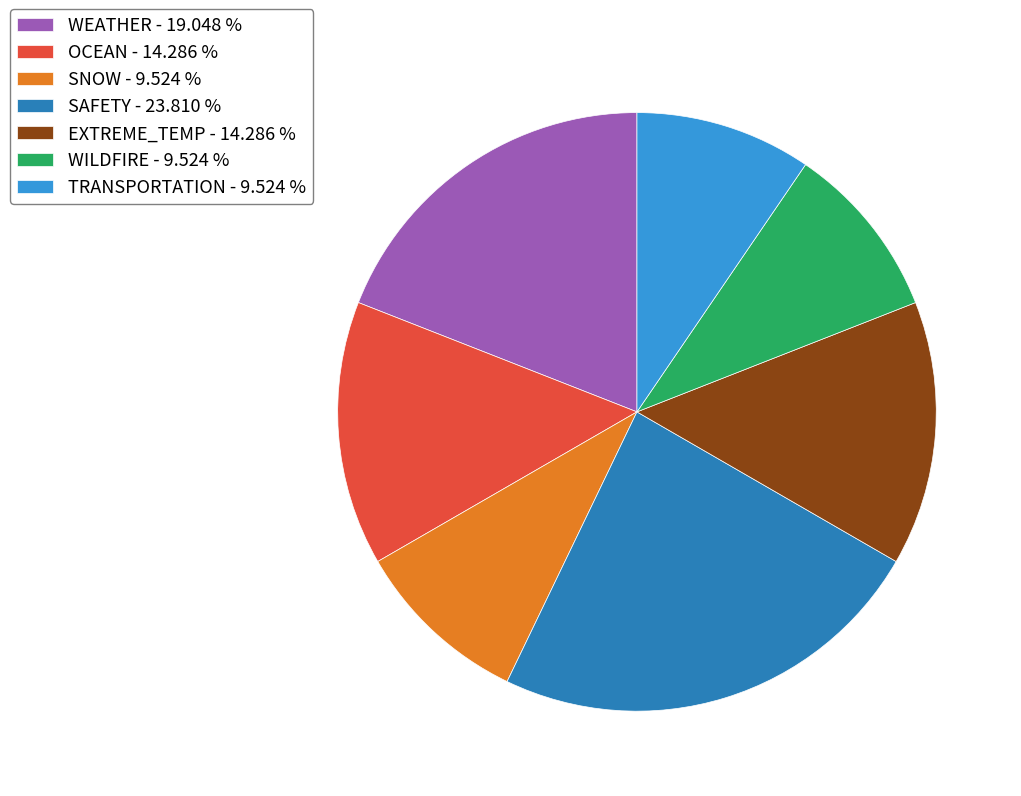

Approximately how many times larger is the value at WILDFIRE - 9.524 % compared to WEATHER - 19.048 %?

0.5